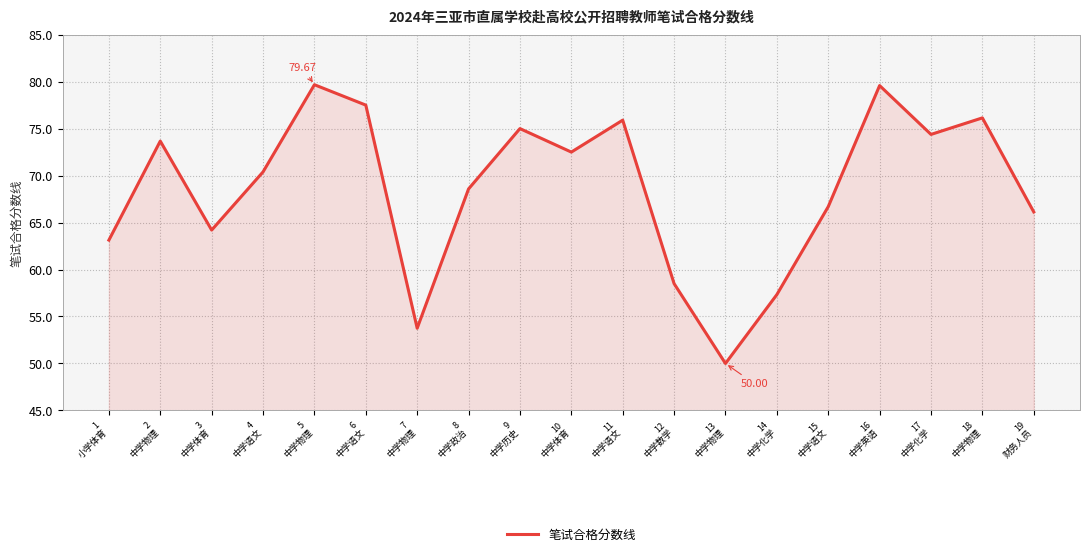

Reading left to right, what are all the values shown in this chart?

1
小学体育=63.1	2
中学物理=73.7	3
中学体育=64.2	4
中学语文=70.4	5
中学物理=79.7	6
中学语文=77.5	7
中学物理=53.8	8
中学政治=68.6	9
中学历史=75.0	10
中学体育=72.5	11
中学语文=75.9	12
中学数学=58.5	13
中学物理=50.0	14
中学化学=57.3	15
中学语文=66.7	16
中学英语=79.6	17
中学化学=74.4	18
中学物理=76.1	19
财务人员=66.1